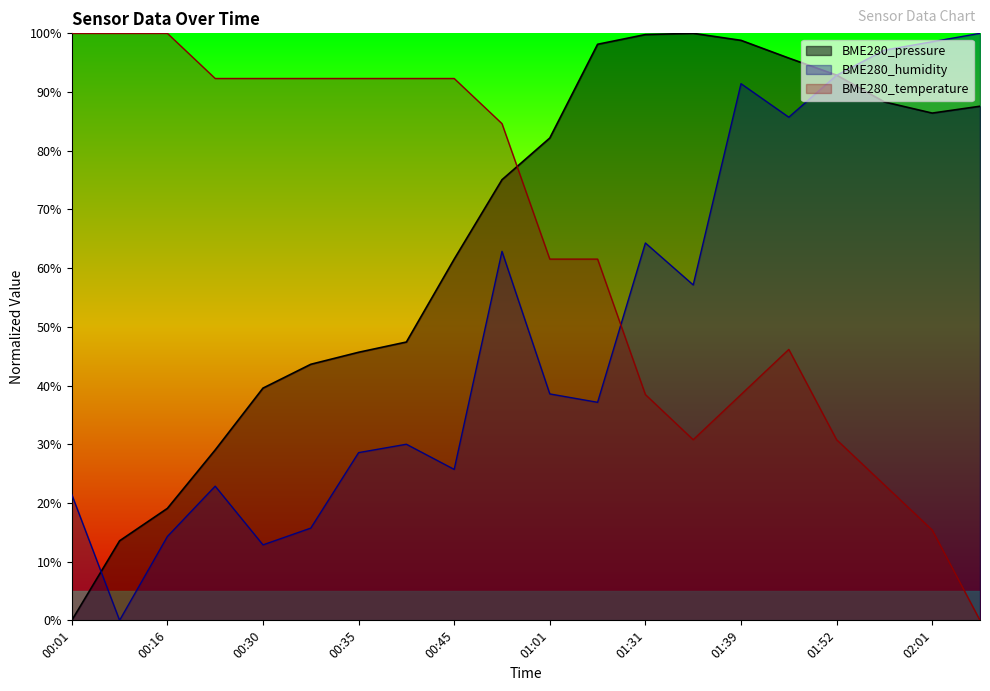

True or false: BME280_humidity has a value of 159.6 at 02:06.

False